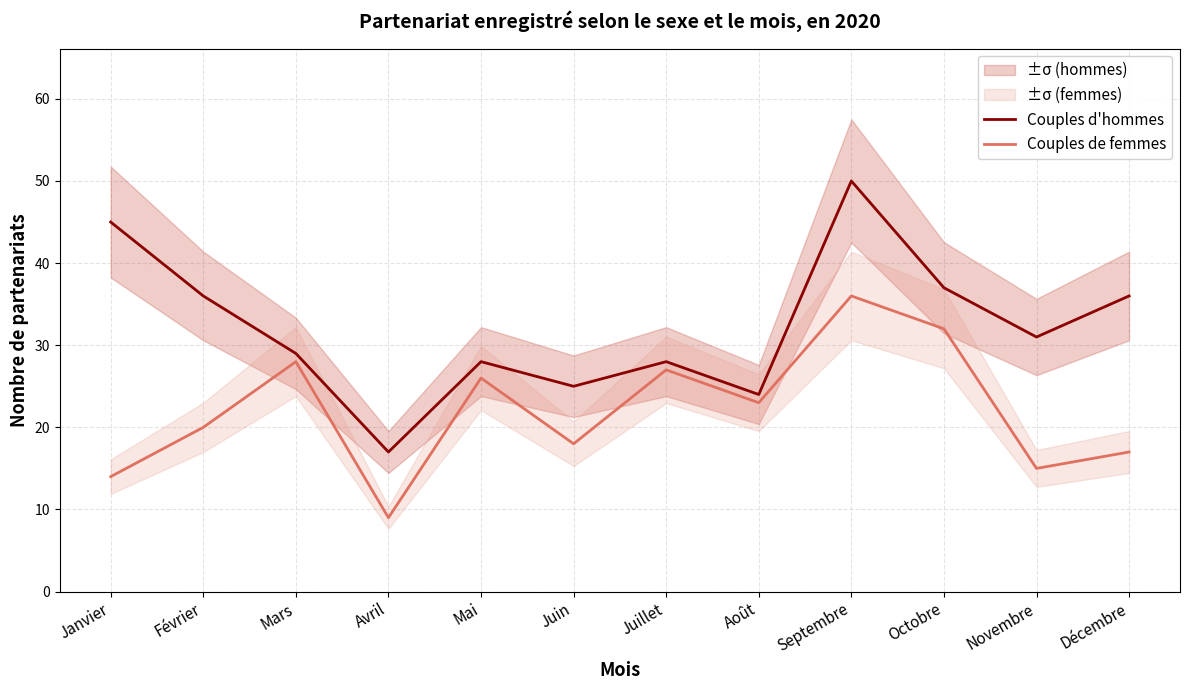

At which category does Couples de femmes reach its first local valley?

Avril